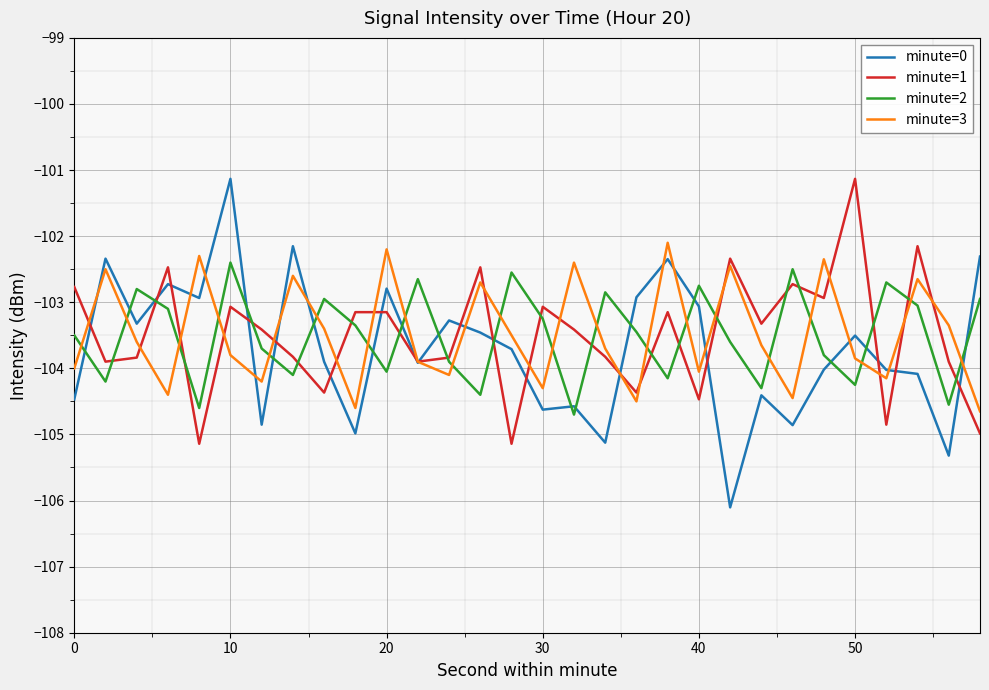

How many values in the minute=3 series are below -103?

20